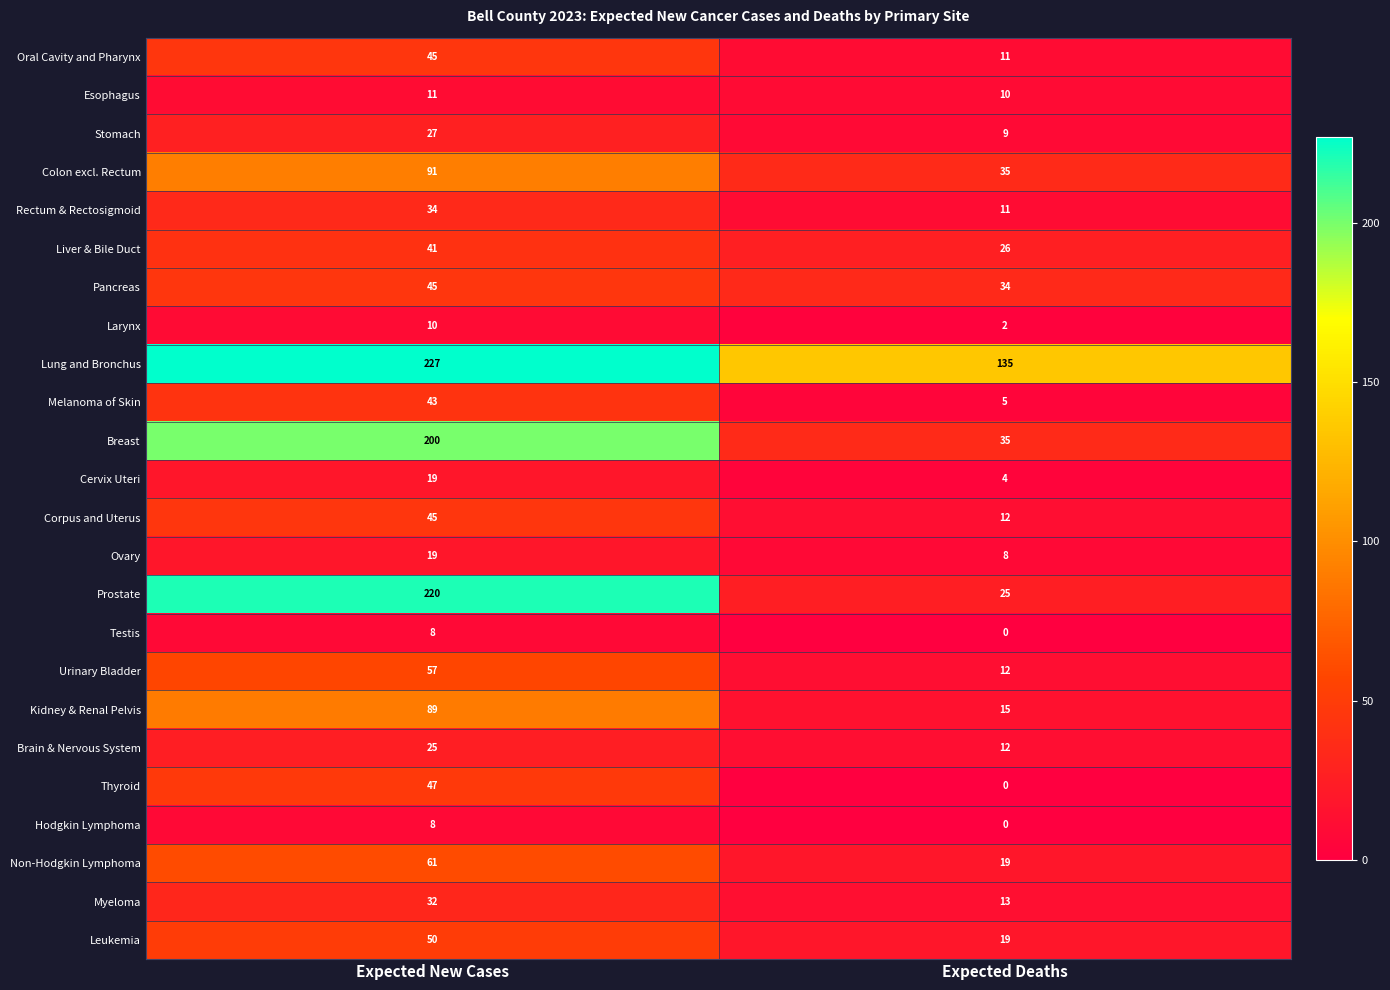

Rank the categories by Rectum & Rectosigmoid value from lowest to highest.

Expected Deaths, Expected New Cases